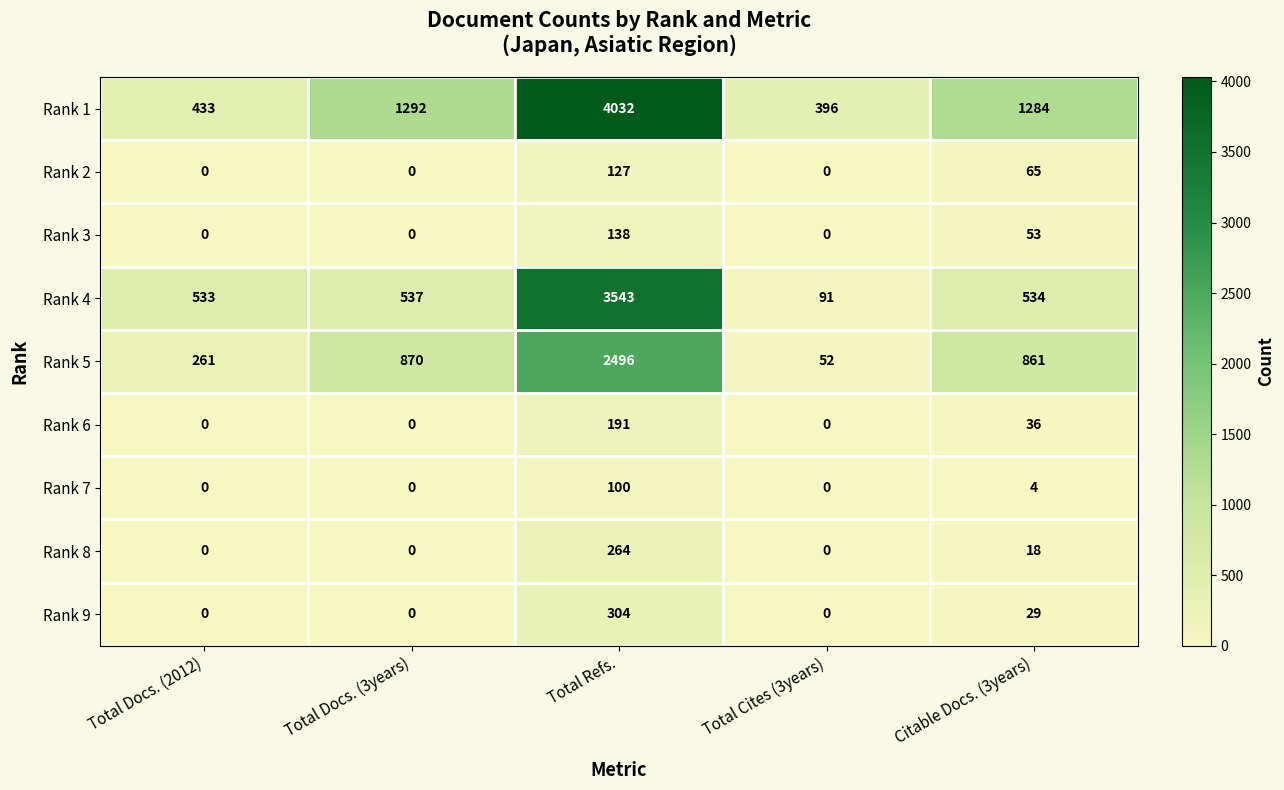

Rank the series at Citable Docs. (3years) from lowest to highest value.

Rank 7, Rank 8, Rank 9, Rank 6, Rank 3, Rank 2, Rank 4, Rank 5, Rank 1